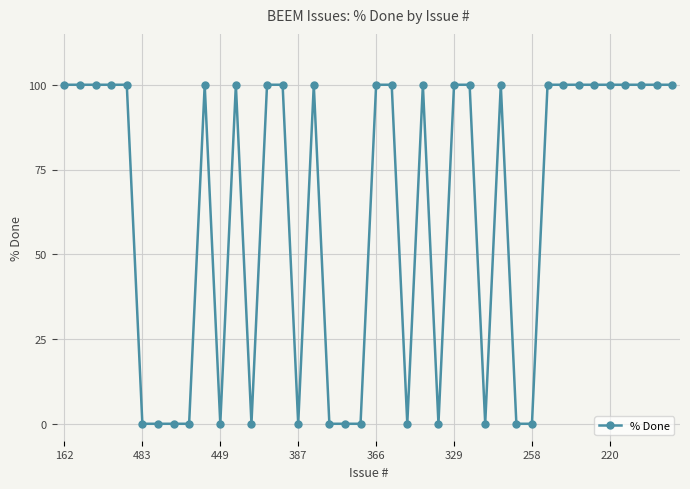

True or false: there are more than 1 points higher than both neighbors.

True